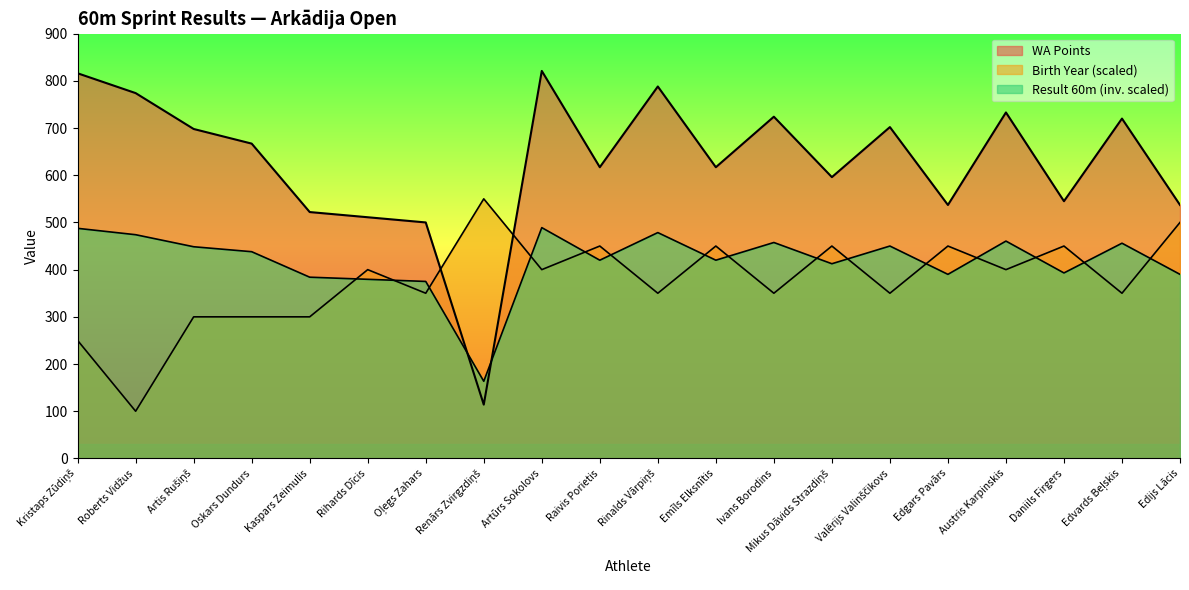

The value of Result (60m) at Kristaps Zūdiņš is 487.5. True or false?

True